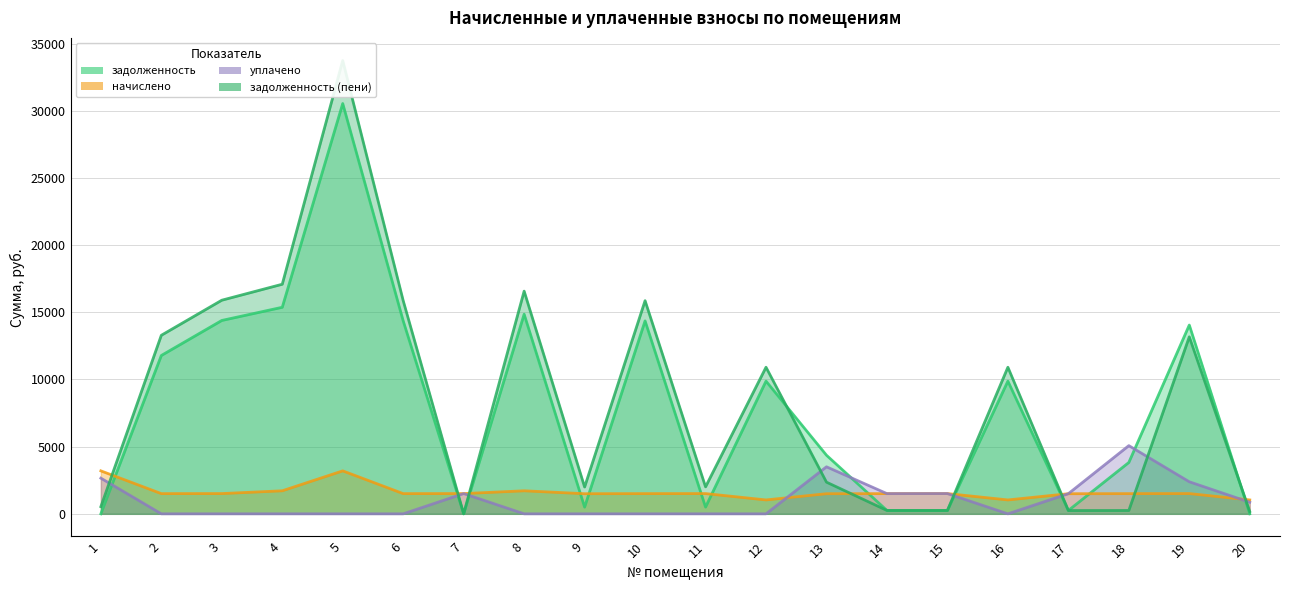

How many times do задолженность (пени) and начислено cross each other?

8